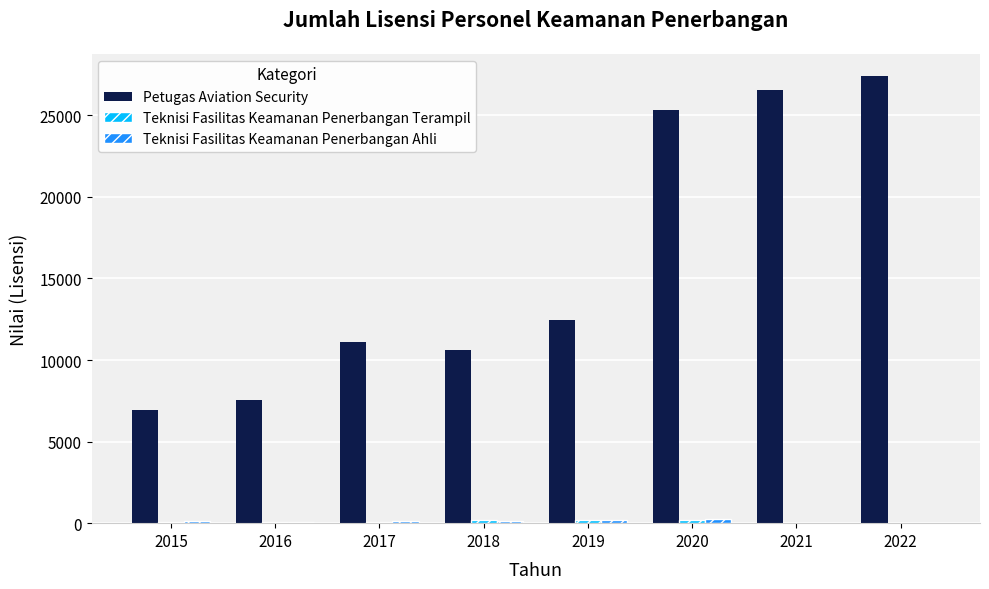

True or false: Petugas Aviation Security has a value of 19742 at 2019.

False